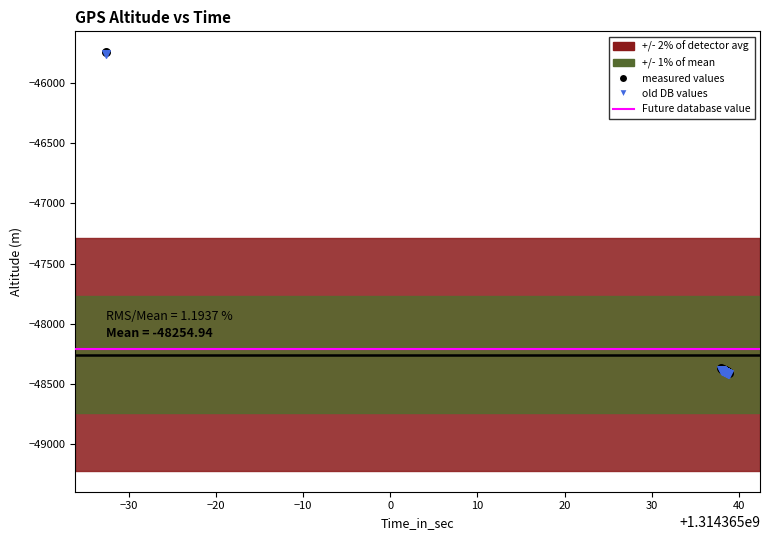

Which series has the largest Y range (max minus min)?

old DB values